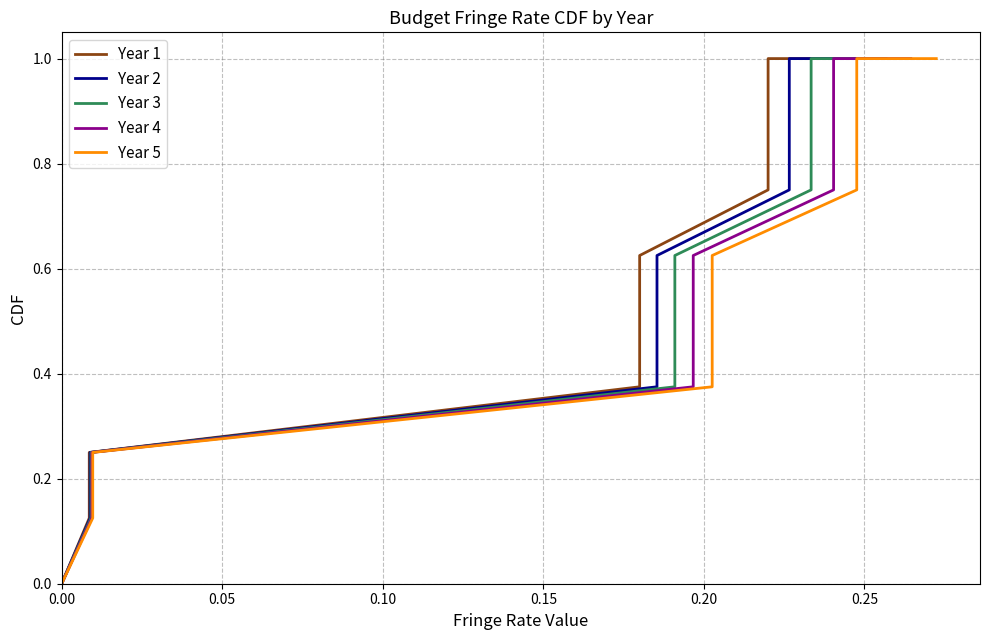

At which category is the sum across all series the highest?

8